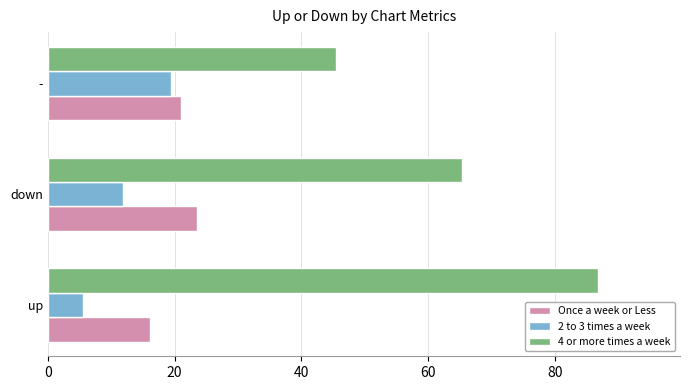

At which label is 2 to 3 times a week closest to 12?

down